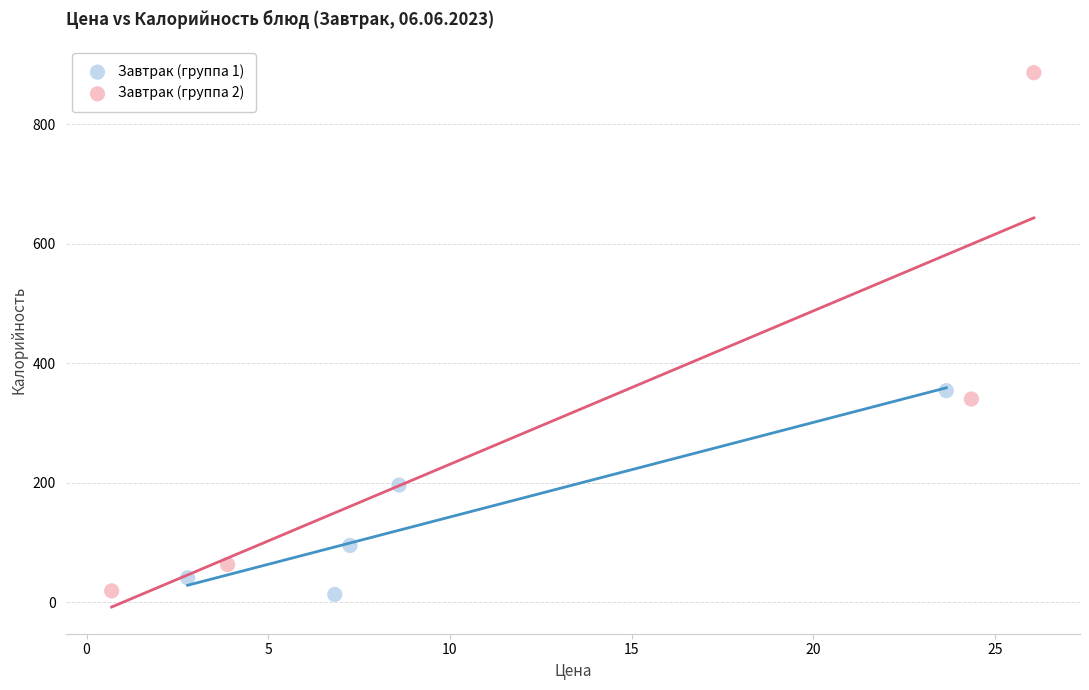

Which series contains the highest Y value?

Завтрак (группа 2)